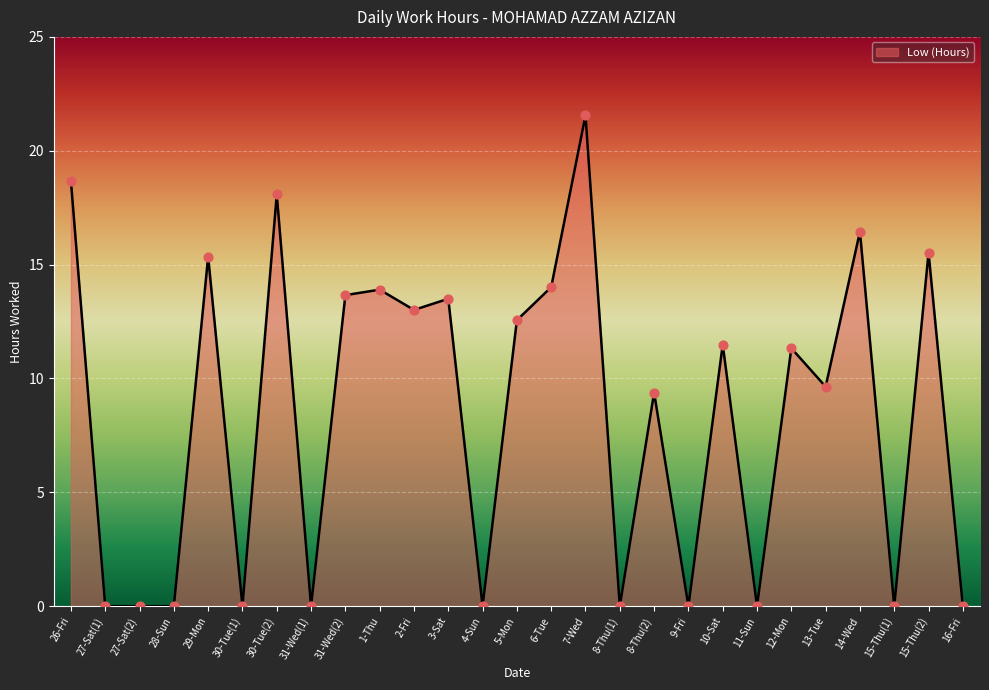

Which has a higher value, 15-Thu(1) or 8-Thu(2)?

8-Thu(2)